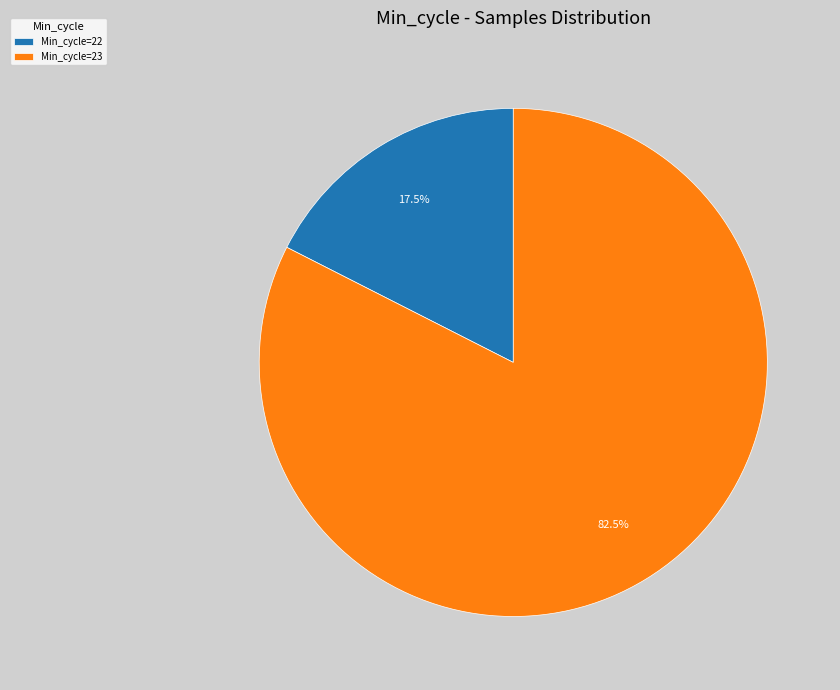

Count the number of slices in the pie.

2